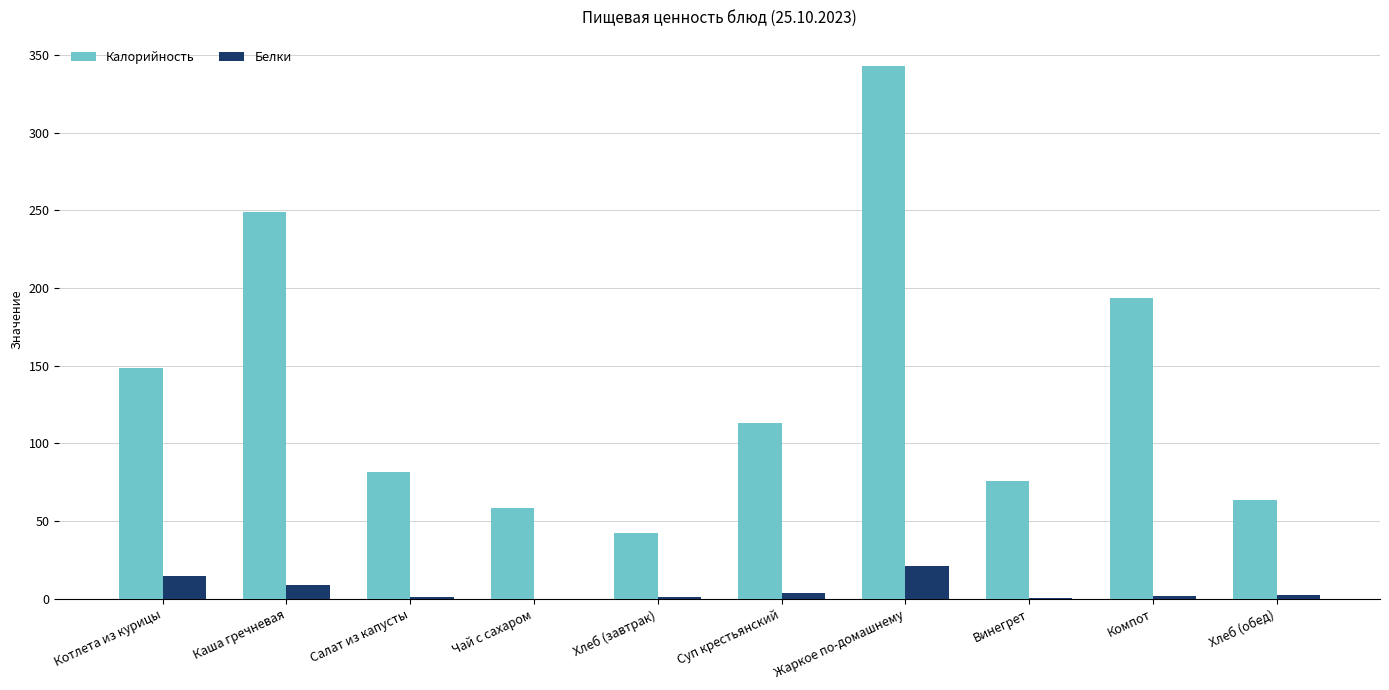

At which category is the sum across all series the highest?

Жаркое по-домашнему